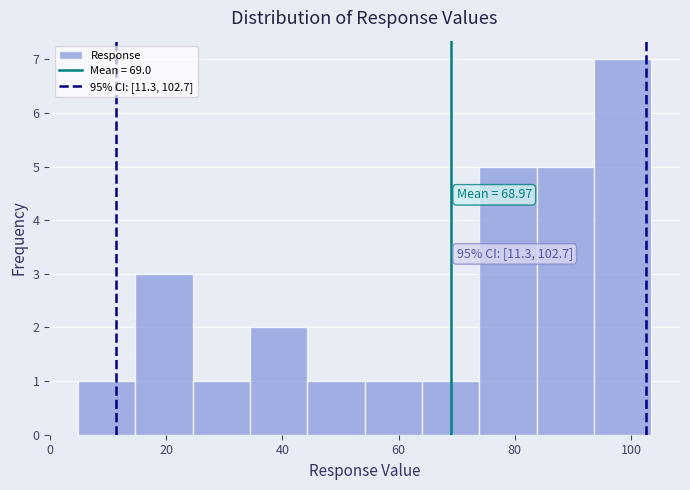

Over which range of the x-axis is the bar tallest?

94 to 104